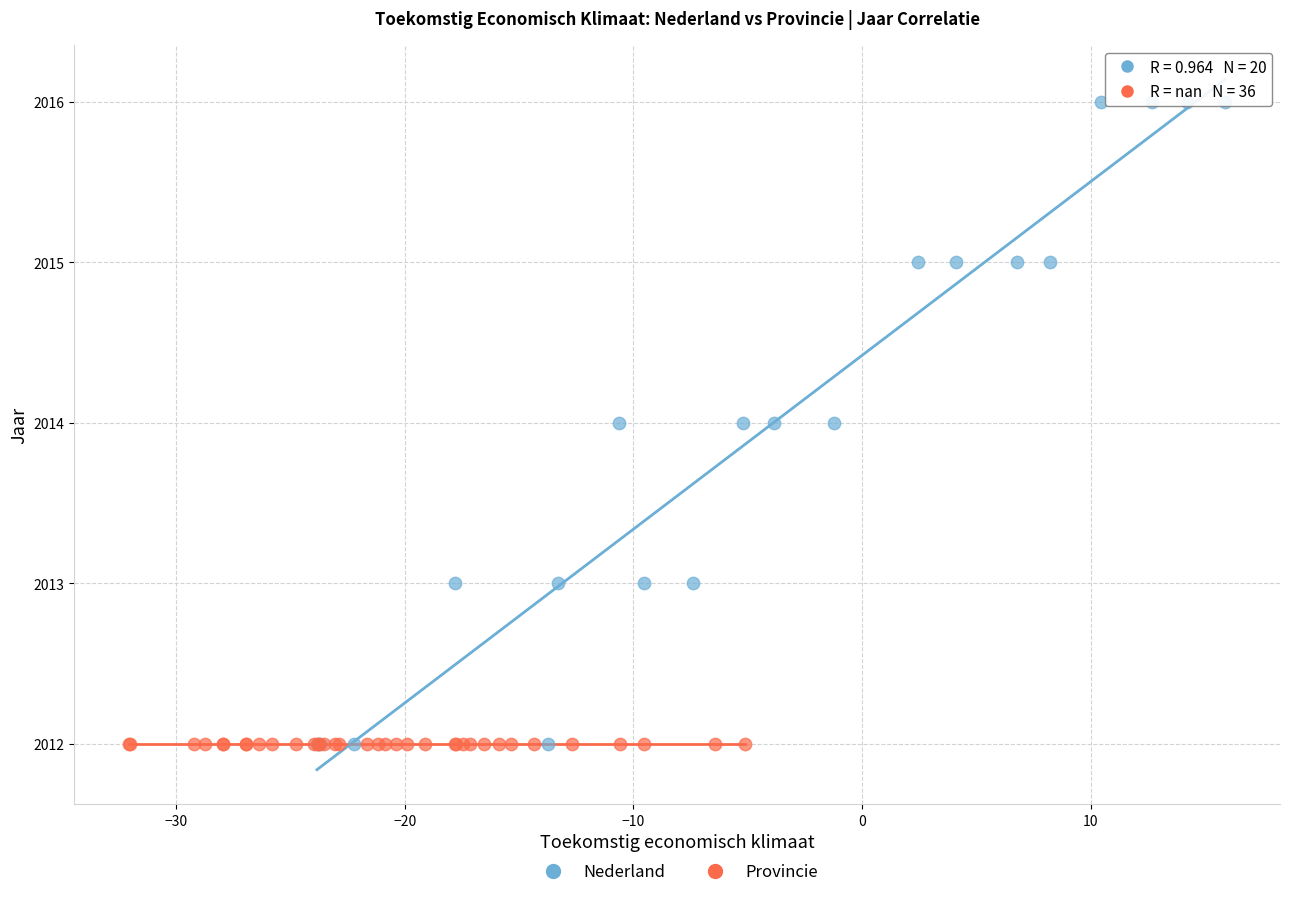

Which series contains the highest Y value?

Nederland